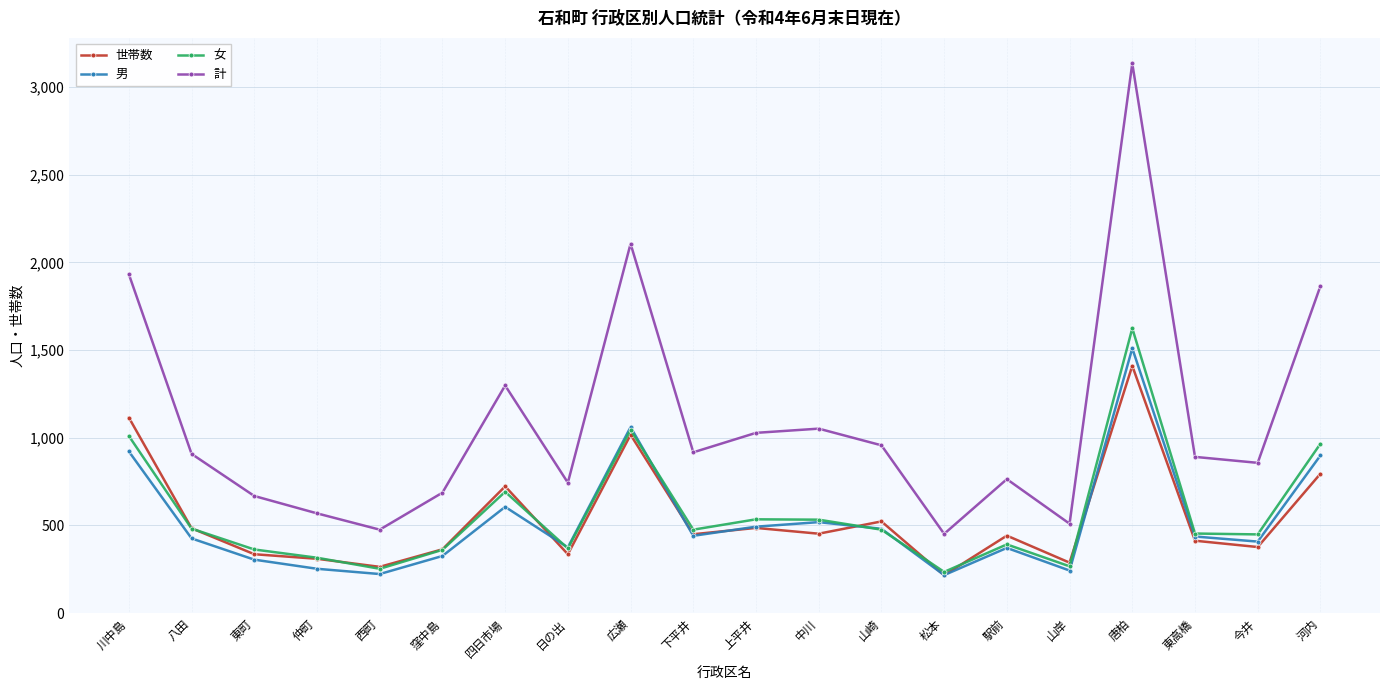

What is the maximum value shown in the chart?

3134